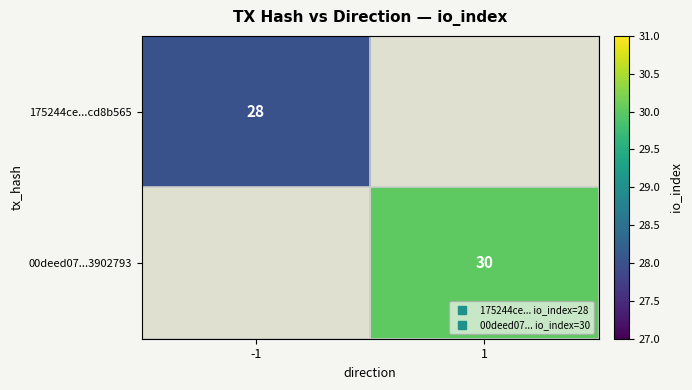

The 175244ce...cd8b565 series shows 38.2 at -1. True or false?

False